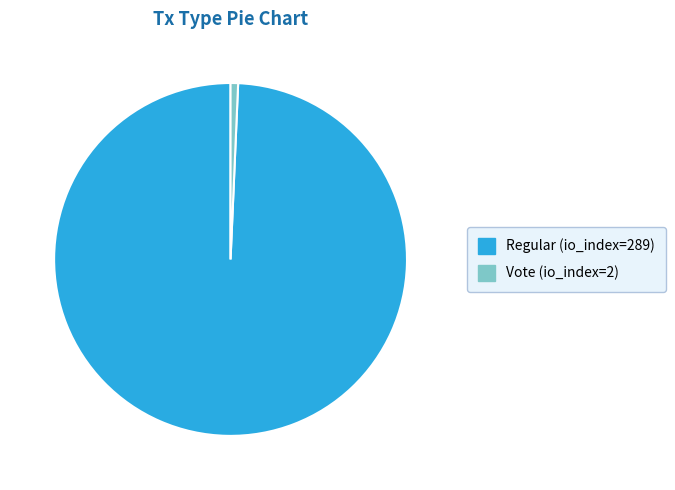

Which slice is the largest?

Regular (io_index=289)